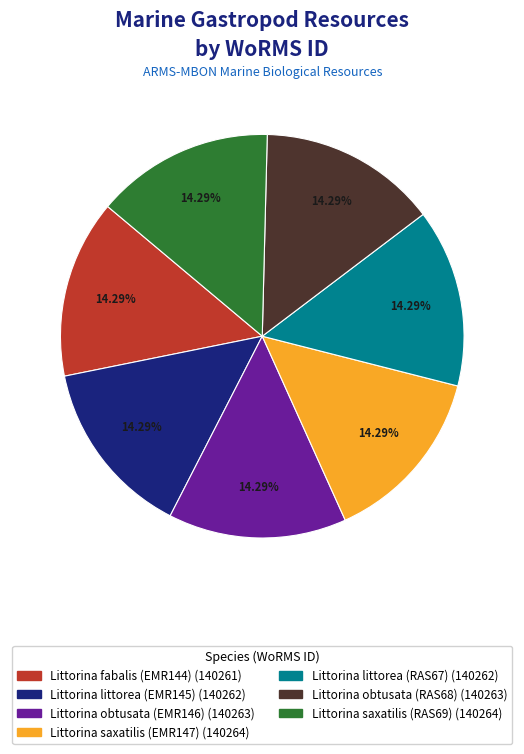

To the nearest percent, what portion does Littorina littorea (RAS67) represent?

14%